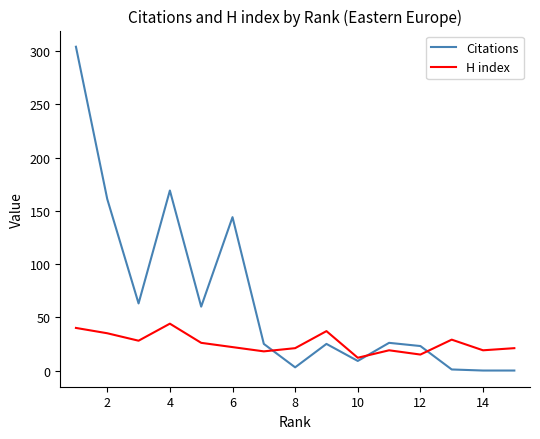

List the series in order of their peak value, lowest first.

H index, Citations